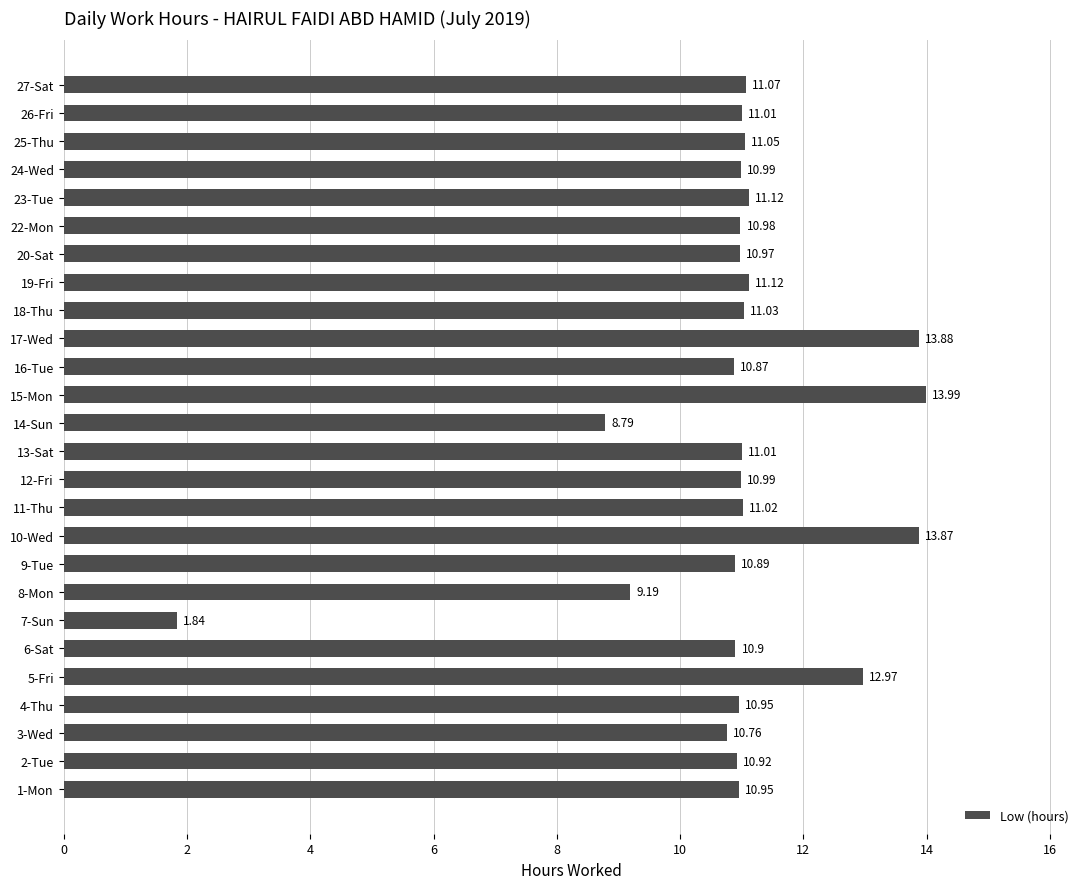

What is the average value?

10.9